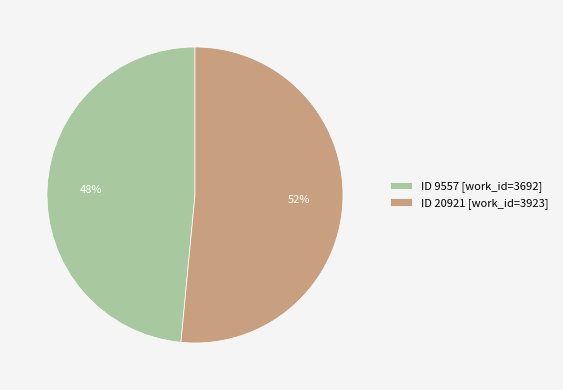

How many slices are in this pie chart?

2